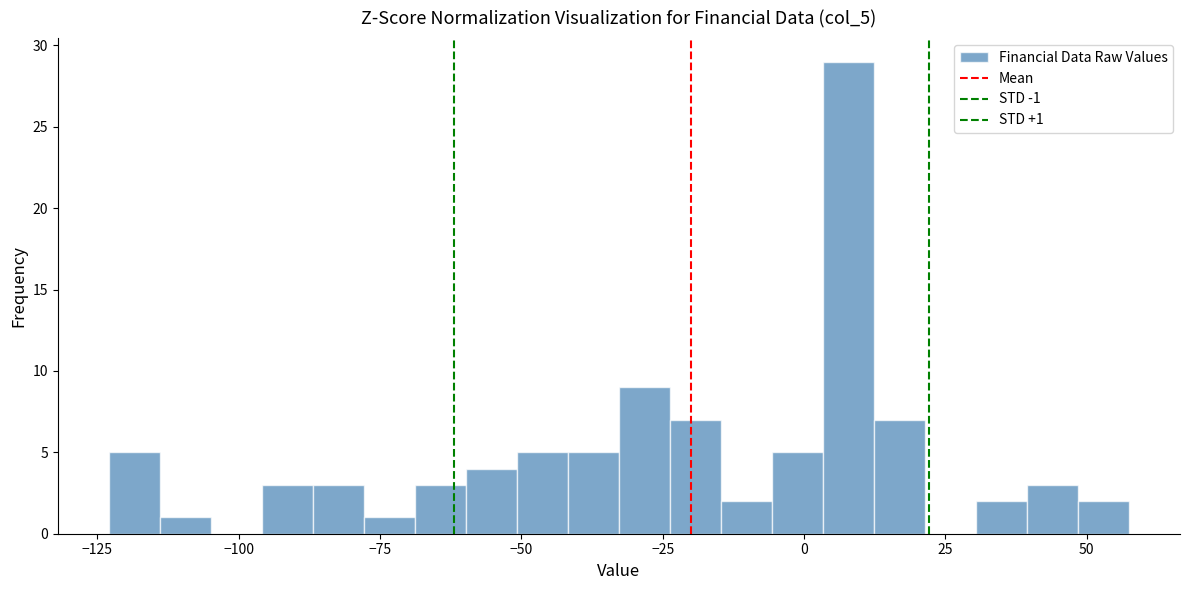

Around what value on the x-axis is the tallest bar? Give the approximate position of its centre, as read against the axis.

10